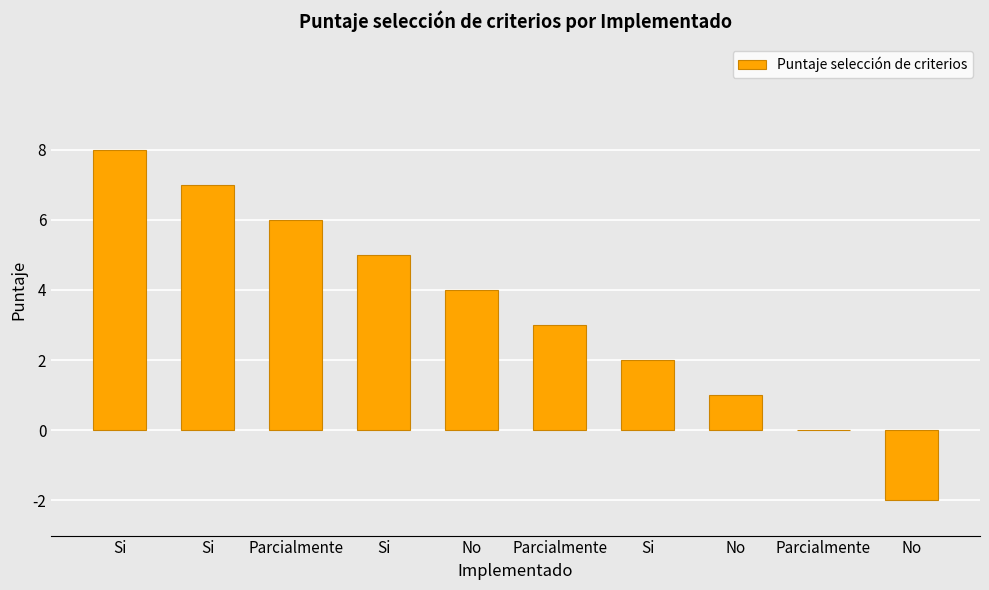

Reading left to right, what are all the values shown in this chart?

Si=8	Si=7	Parcialmente=6	Si=5	No=4	Parcialmente=3	Si=2	No=1	Parcialmente=0	No=-2